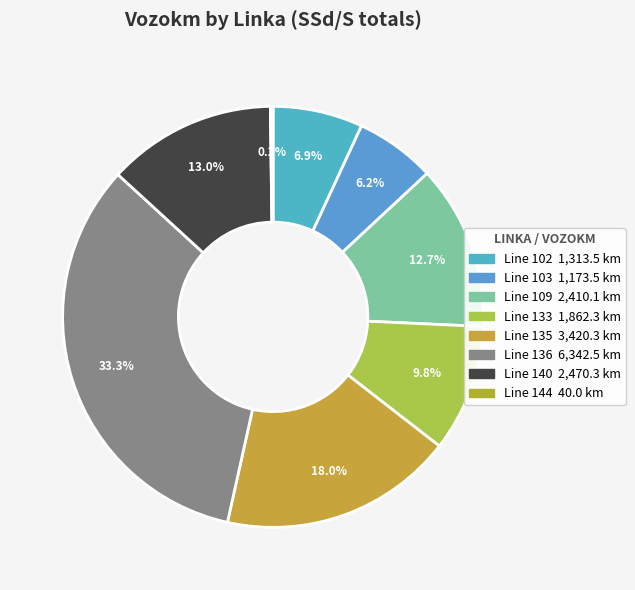

Does any single category account for the majority?

No